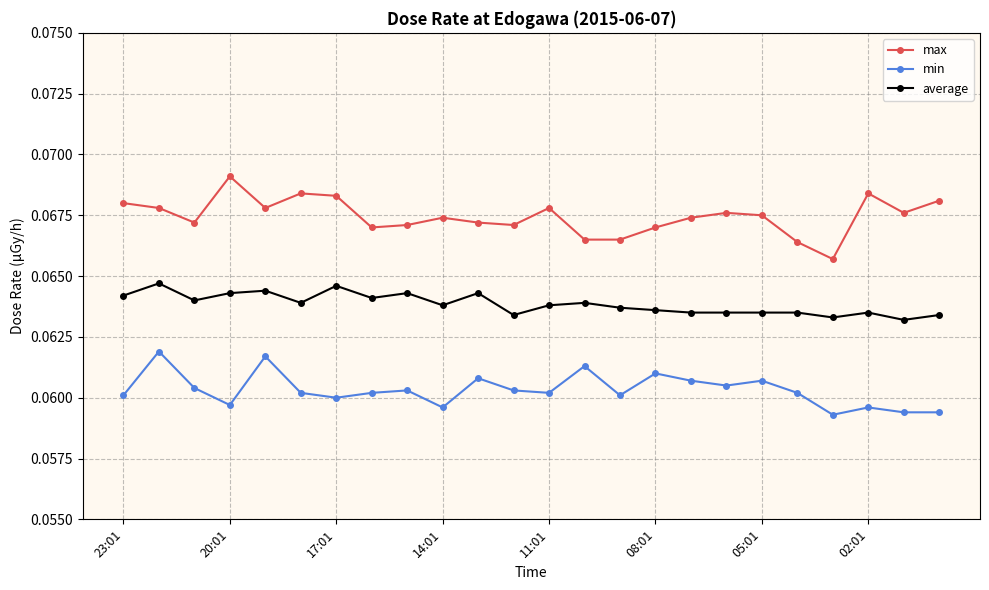

Which series has the largest total across all categories?

max